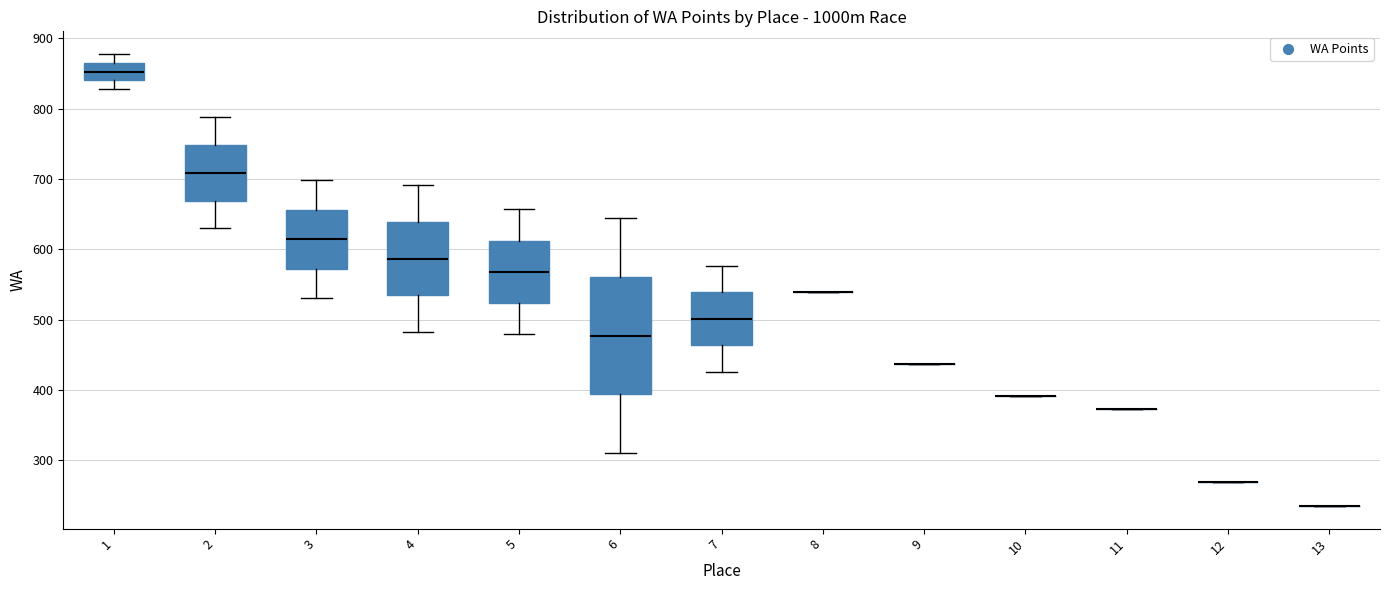

Reading left to right, transcribe this box plot: for each box, give where its median line is, the range the box spans, and where its two whiskers end, as read against the y-axis. The values are not printed on the chart, so give them approximately, as read against the axis.

1: median 850, box 840 to 870, whiskers 830 to 880
2: median 710, box 670 to 750, whiskers 630 to 790
3: median 610, box 570 to 660, whiskers 530 to 700
4: median 590, box 530 to 640, whiskers 480 to 690
5: median 570, box 520 to 610, whiskers 480 to 660
6: median 480, box 390 to 560, whiskers 310 to 650
7: median 500, box 460 to 540, whiskers 430 to 580
8: box collapsed to a line at 540, whiskers 540 to 540
9: box collapsed to a line at 440, whiskers 440 to 440
10: box collapsed to a line at 390, whiskers 390 to 390
11: box collapsed to a line at 370, whiskers 370 to 370
12: box collapsed to a line at 270, whiskers 270 to 270
13: box collapsed to a line at 240, whiskers 240 to 240